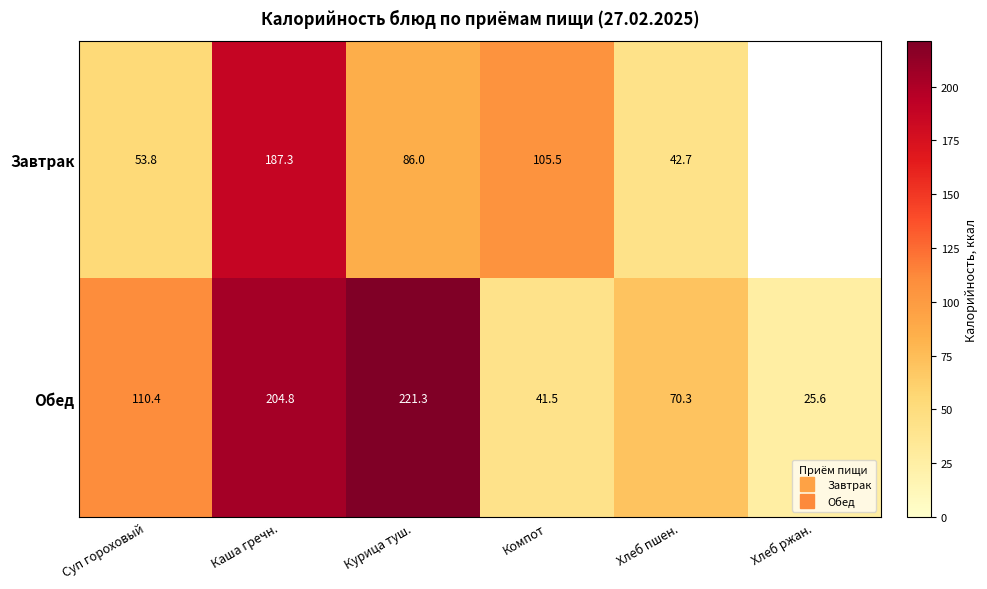

How many data points in Обед are less than 110?

3